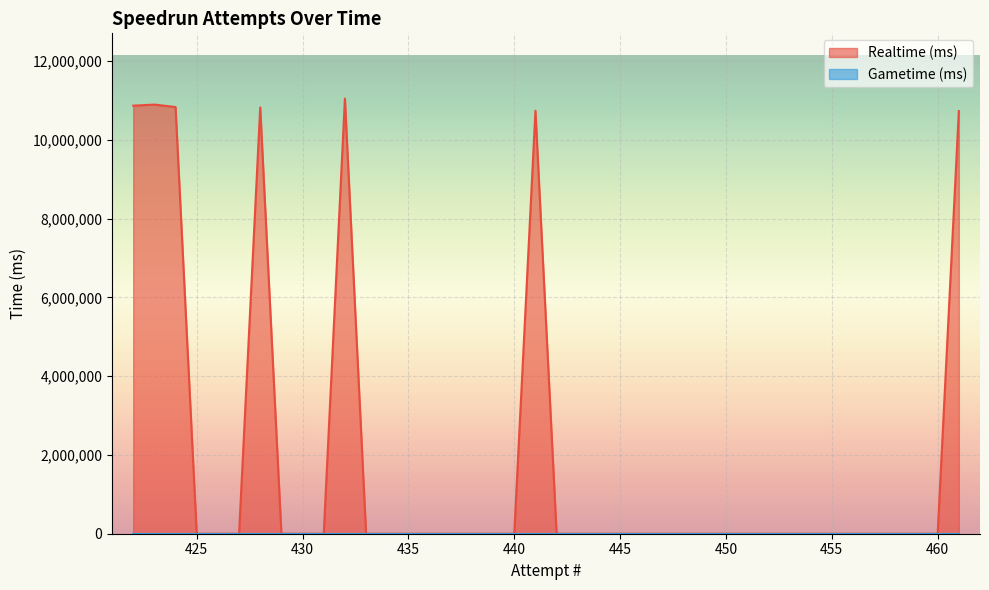

Rank the categories by value from highest to lowest.

432, 423, 422, 424, 428, 441, 461, 460, 459, 458, 457, 456, 455, 454, 453, 452, 451, 450, 449, 448, 447, 446, 445, 444, 443, 442, 440, 439, 438, 437, 436, 435, 434, 433, 431, 430, 429, 427, 426, 425